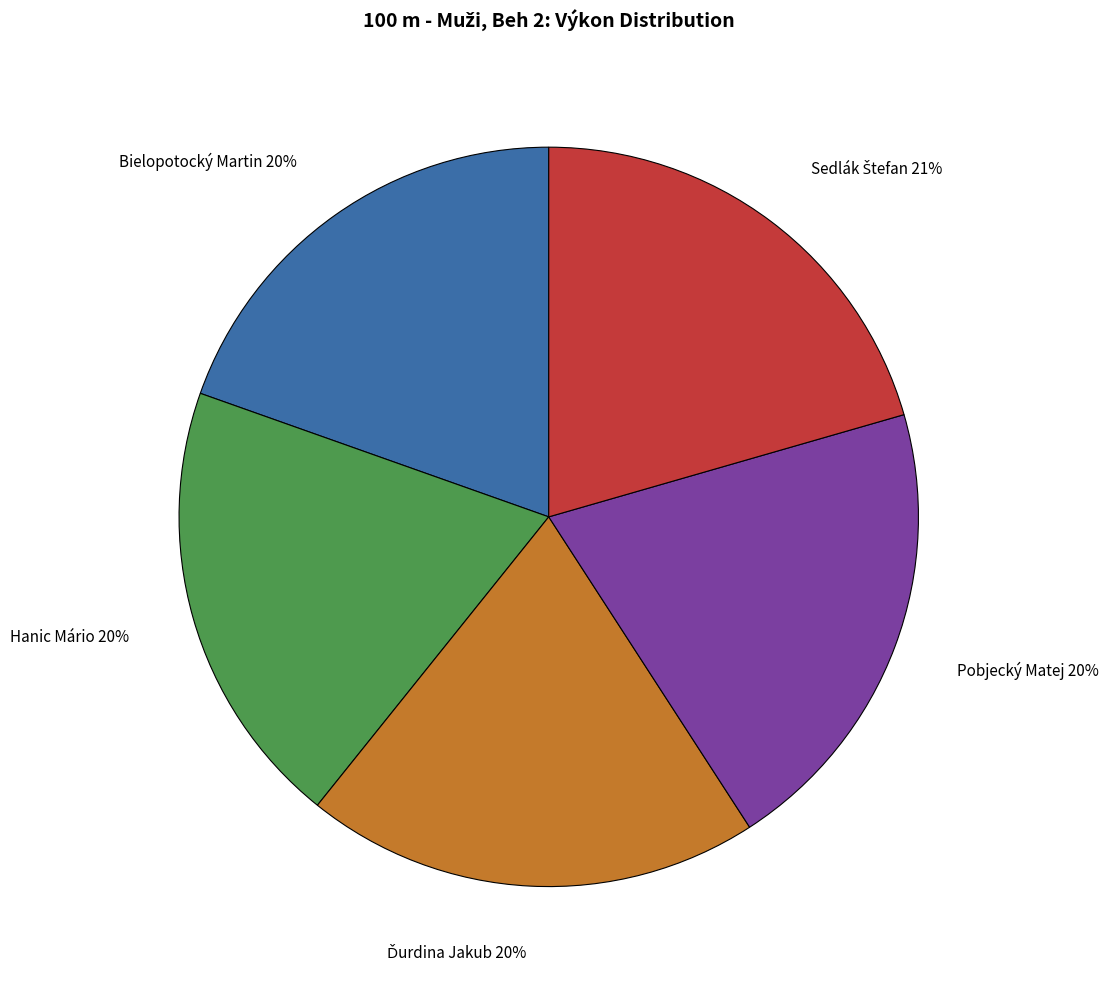

To the nearest percent, what portion does Hanic Mário 20% represent?

20%